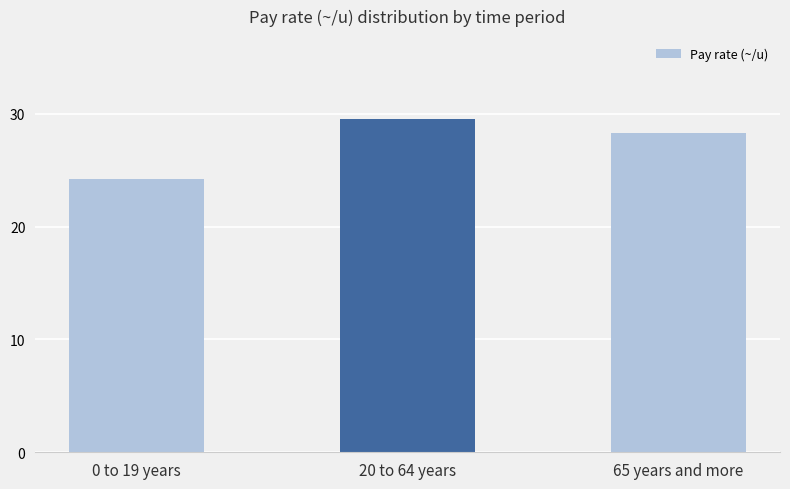

How many categories are shown in the chart?

3